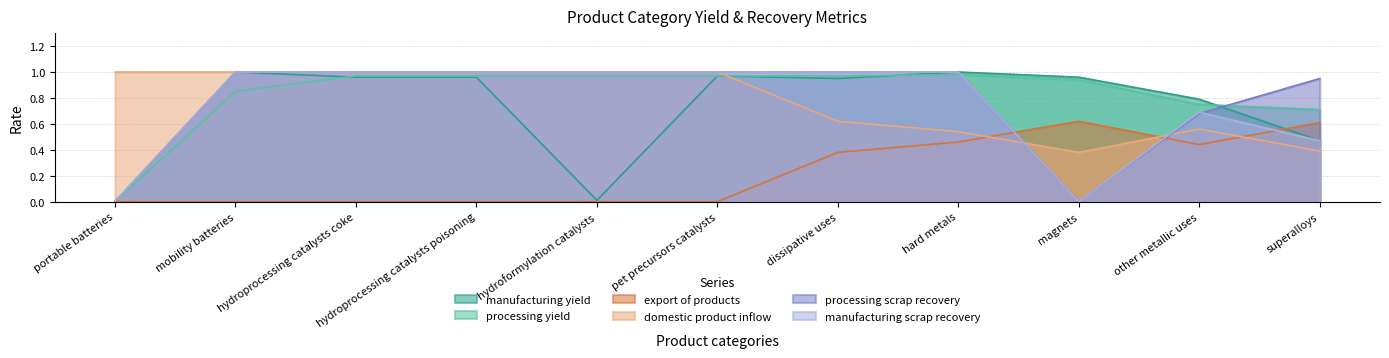

How many values in processing yield are above zero?

10